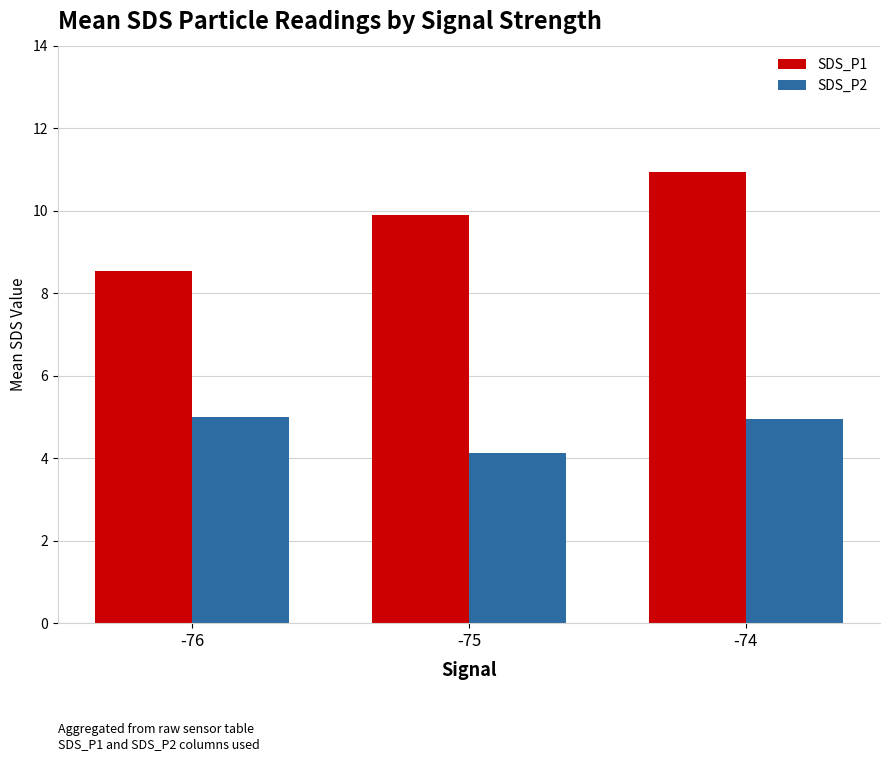

At -75, list the series in order from largest to smallest.

SDS_P1, SDS_P2